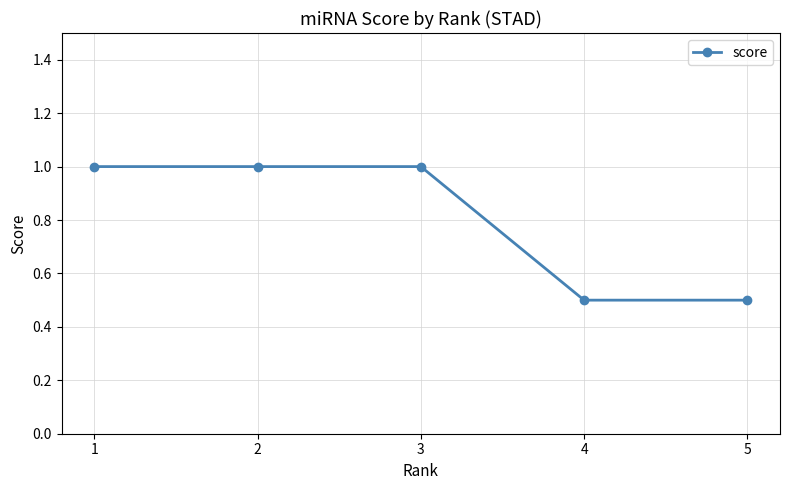

Approximately how many times larger is the value at 2 compared to 1?

1.0